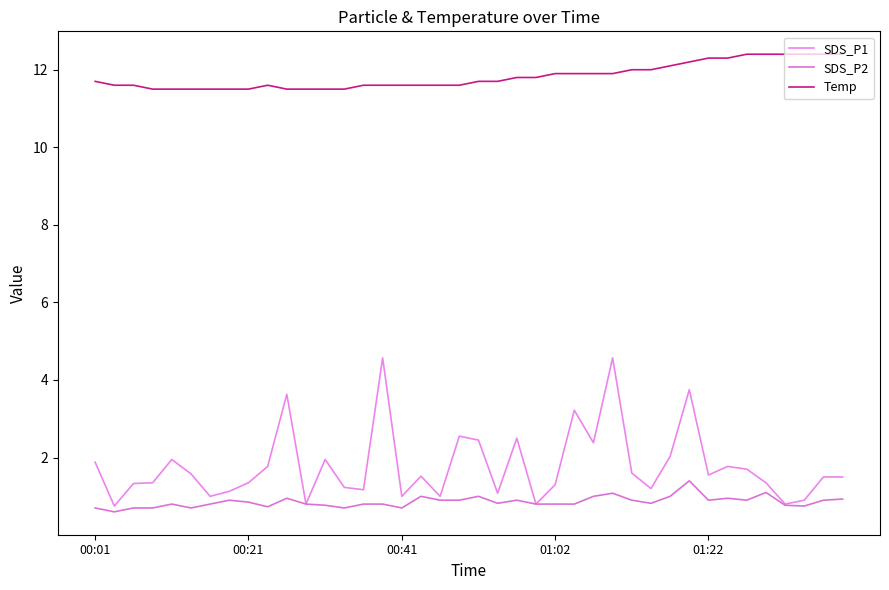

How many lines are shown in the chart?

3